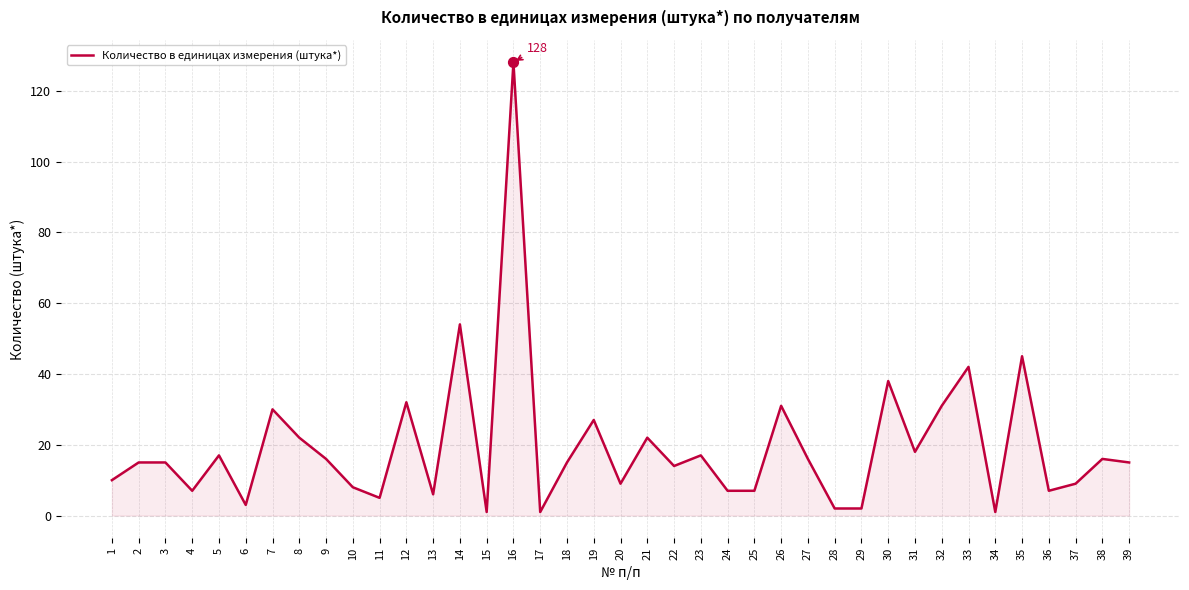

What is the change in value from 33 to 36?

-35